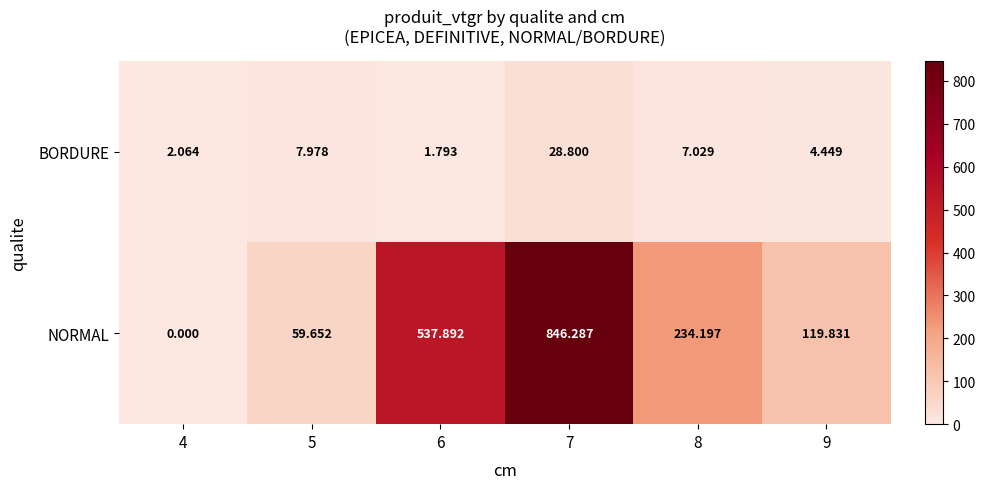

Rank the series by their average value, from lowest to highest.

BORDURE, NORMAL